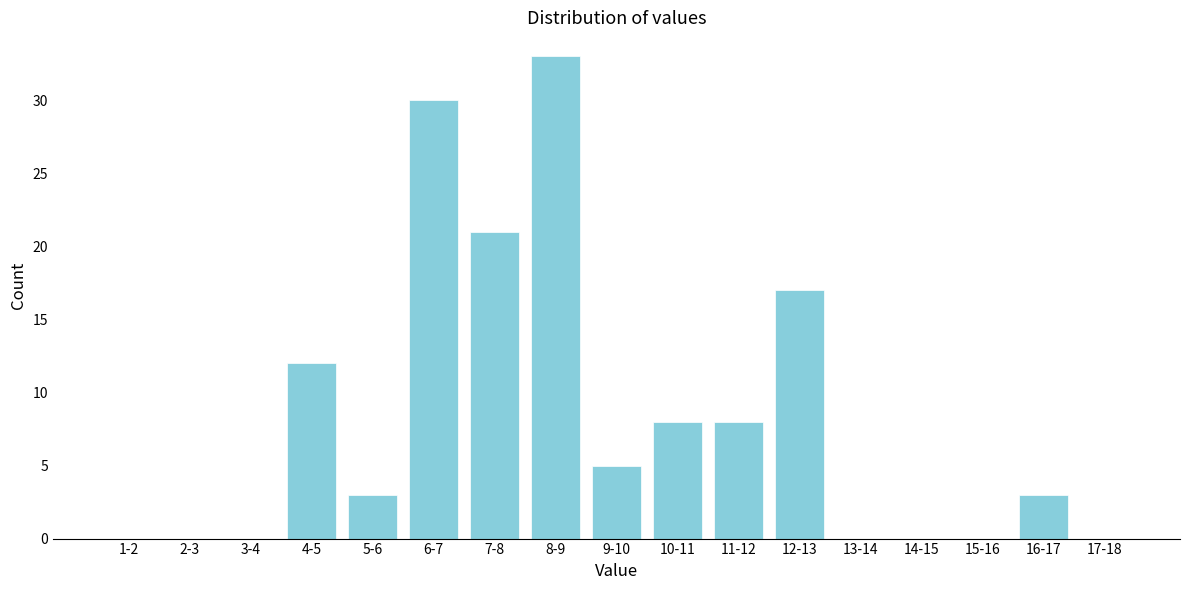

Reading left to right, extract all data points from this chart.

1-2=0	2-3=0	3-4=0	4-5=12	5-6=3	6-7=30	7-8=21	8-9=33	9-10=5	10-11=8	11-12=8	12-13=17	13-14=0	14-15=0	15-16=0	16-17=3	17-18=0